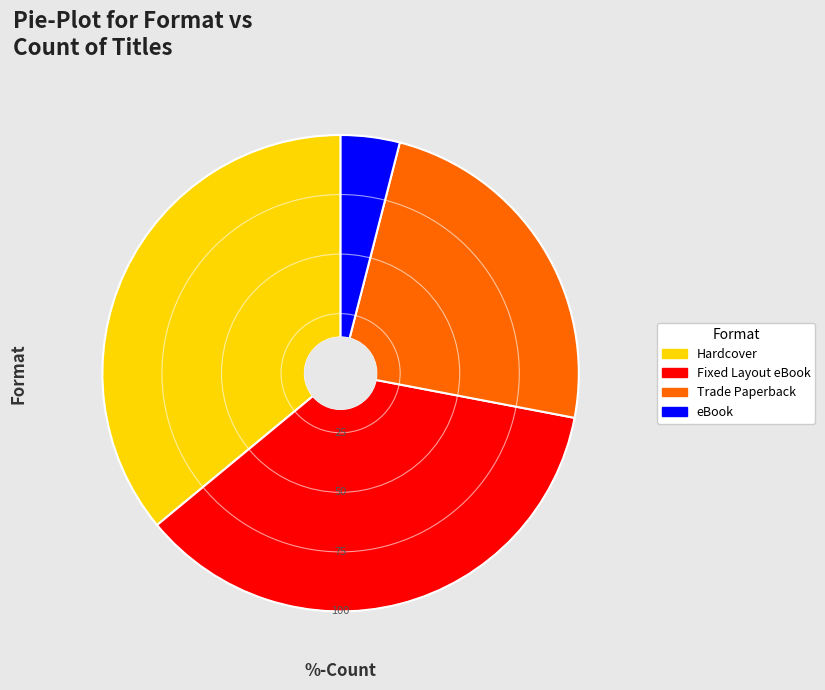

Does Fixed Layout eBook account for over 50% of the chart?

No